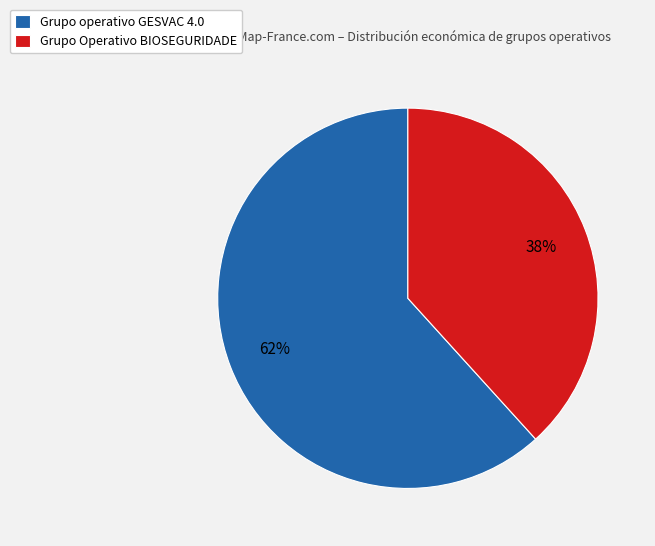

To the nearest percent, what percentage of the pie is Grupo operativo GESVAC 4.0?

62%